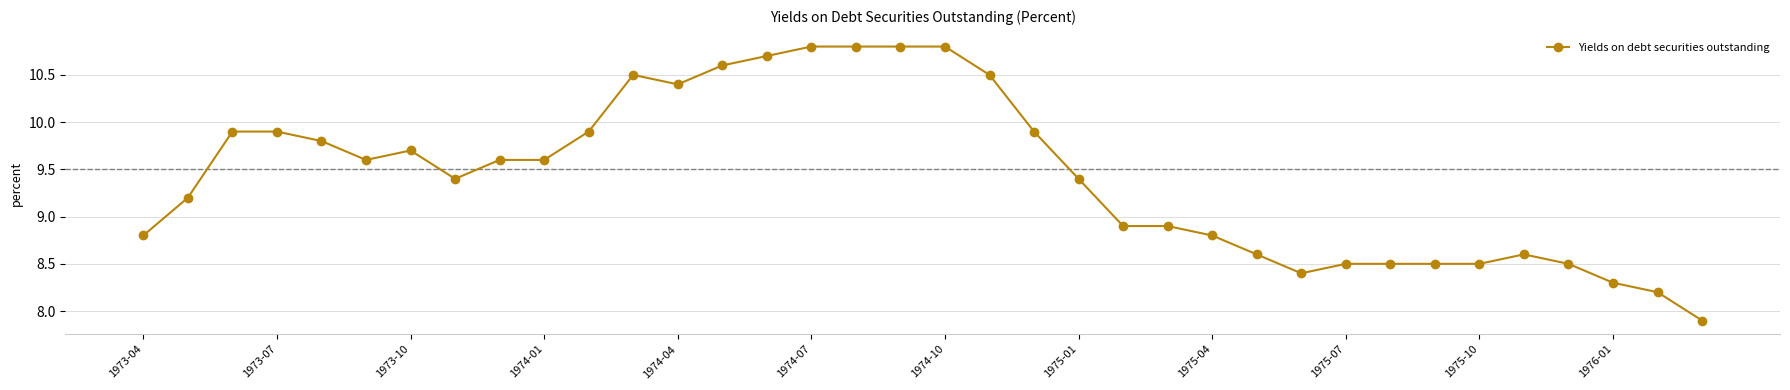

What is the difference between the second highest and minimum values?

2.9